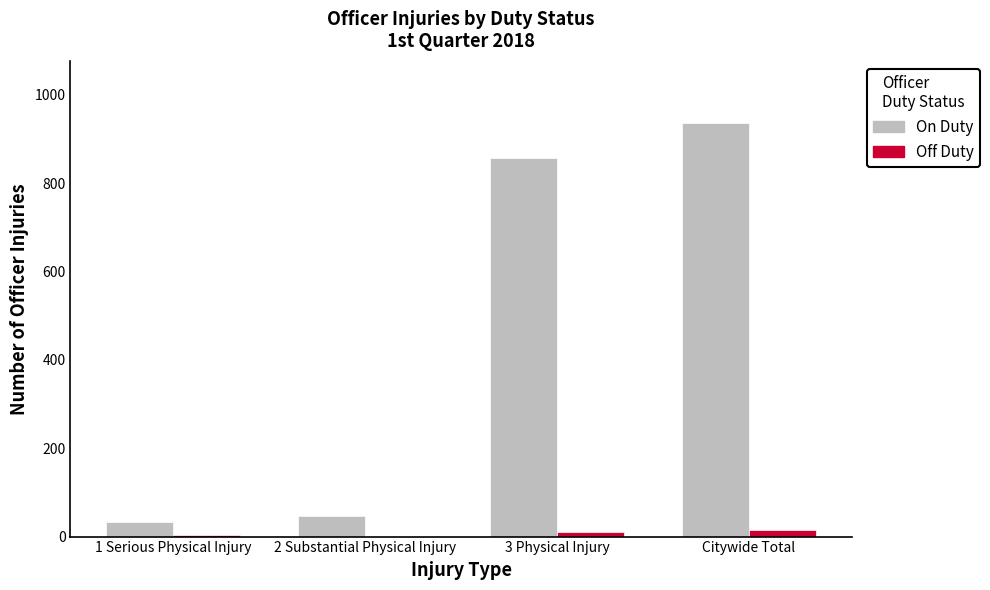

Which label corresponds to the largest value in the chart?

Citywide Total